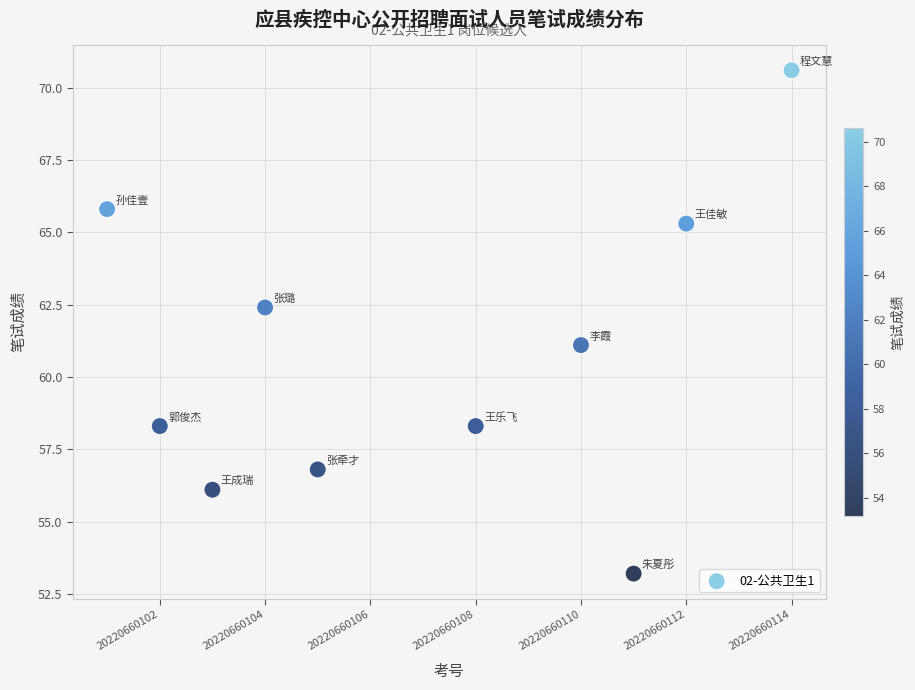

What is the average Y value?

60.8